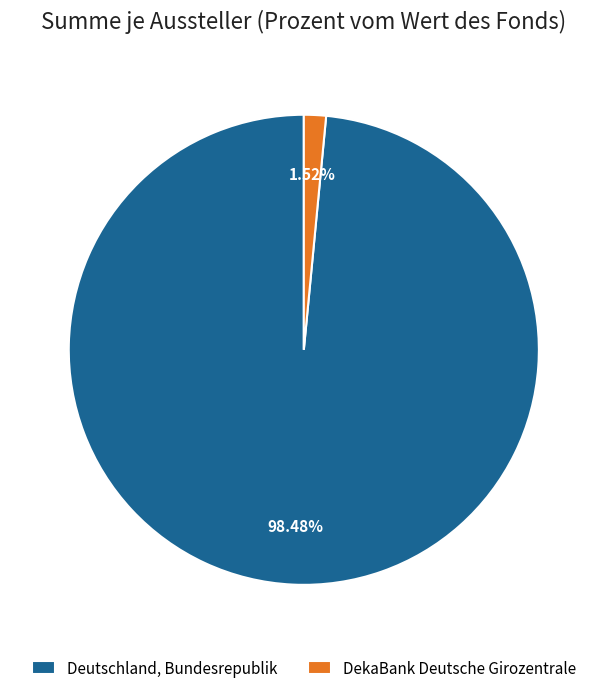

What is the majority slice?

Deutschland, Bundesrepublik